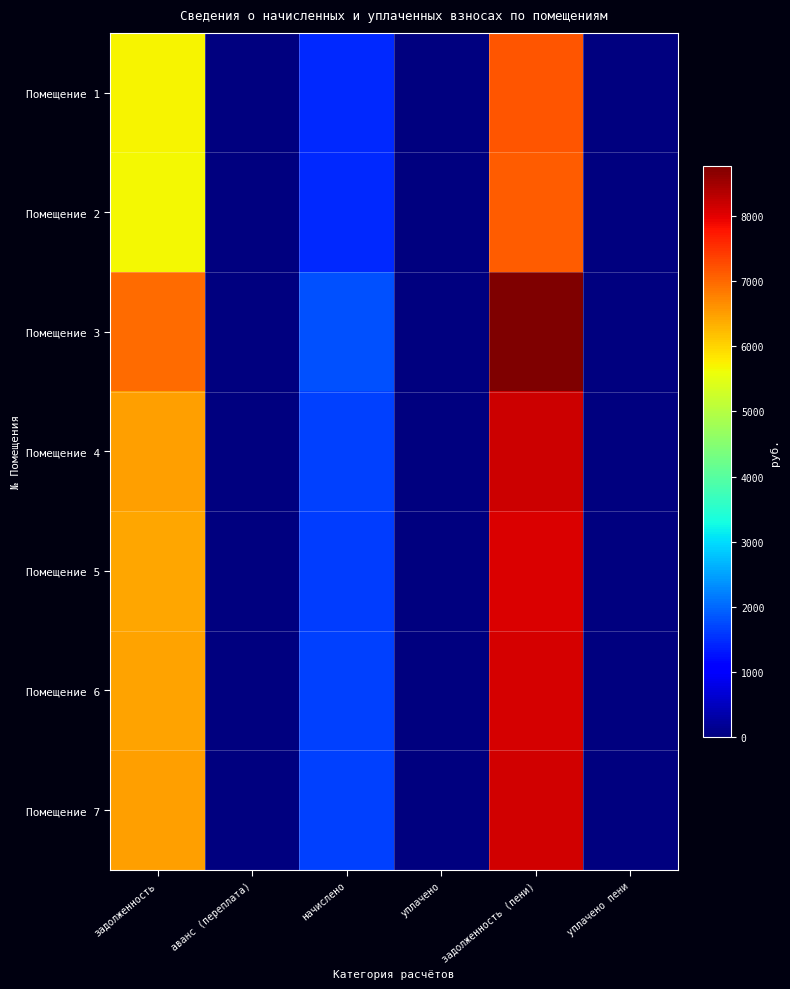

Which has a higher value, начислено or уплачено?

начислено